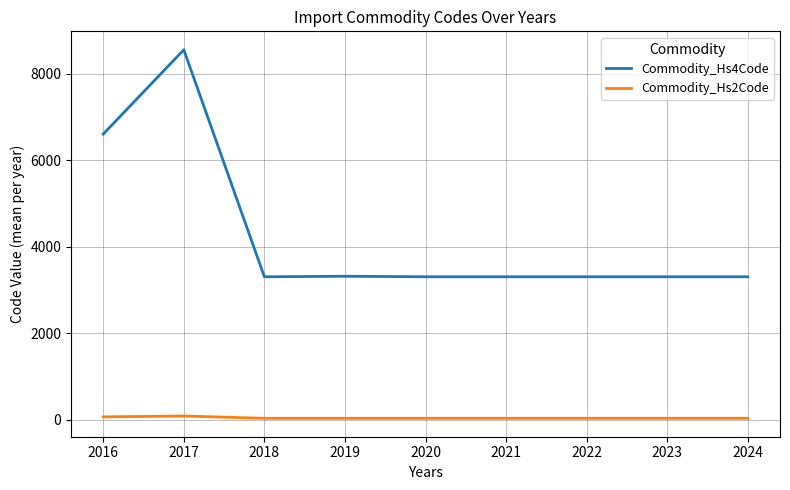

Which series has the largest total across all categories?

Commodity_Hs4Code